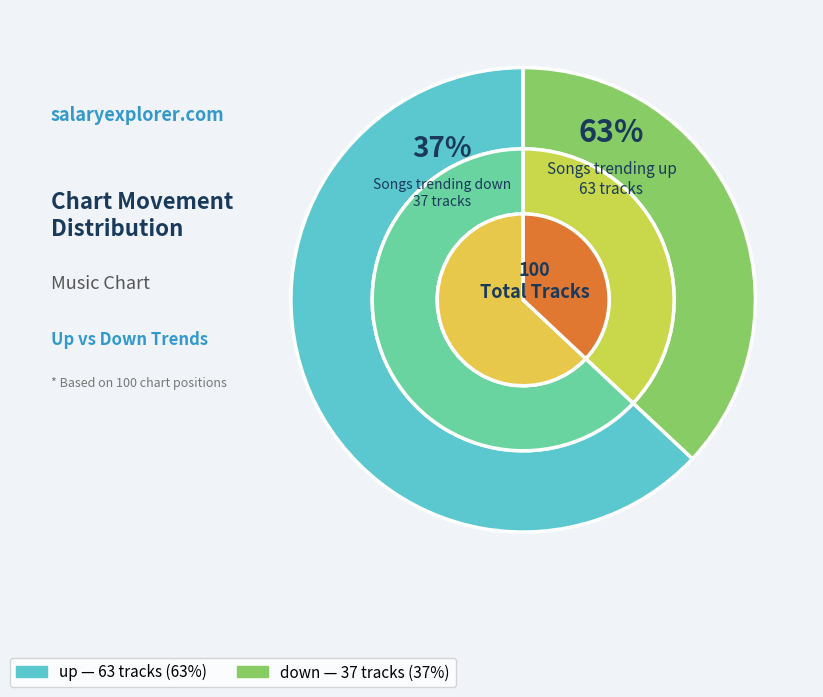

How many segments does this pie chart have?

2